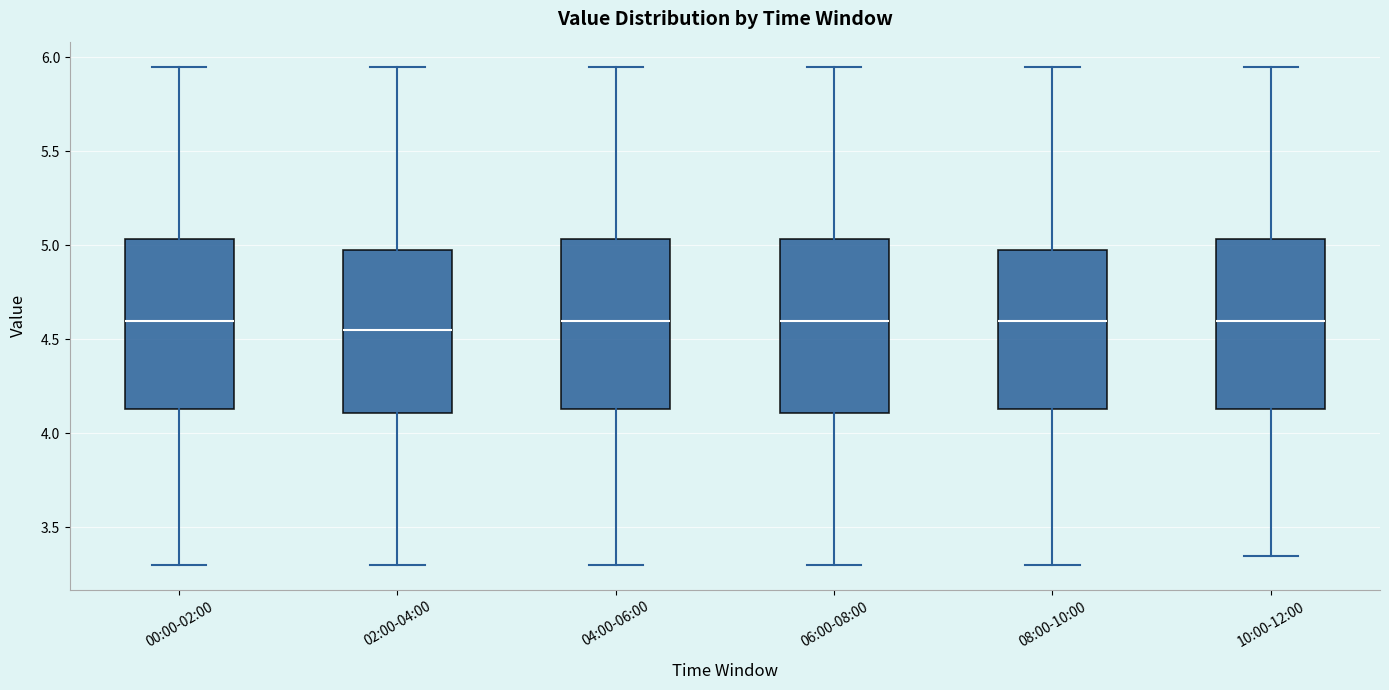

Where does the lower whisker of the box for 06:00-08:00 end on the y-axis? The values are not printed on the chart, so give them approximately, as read against the axis.

3.30